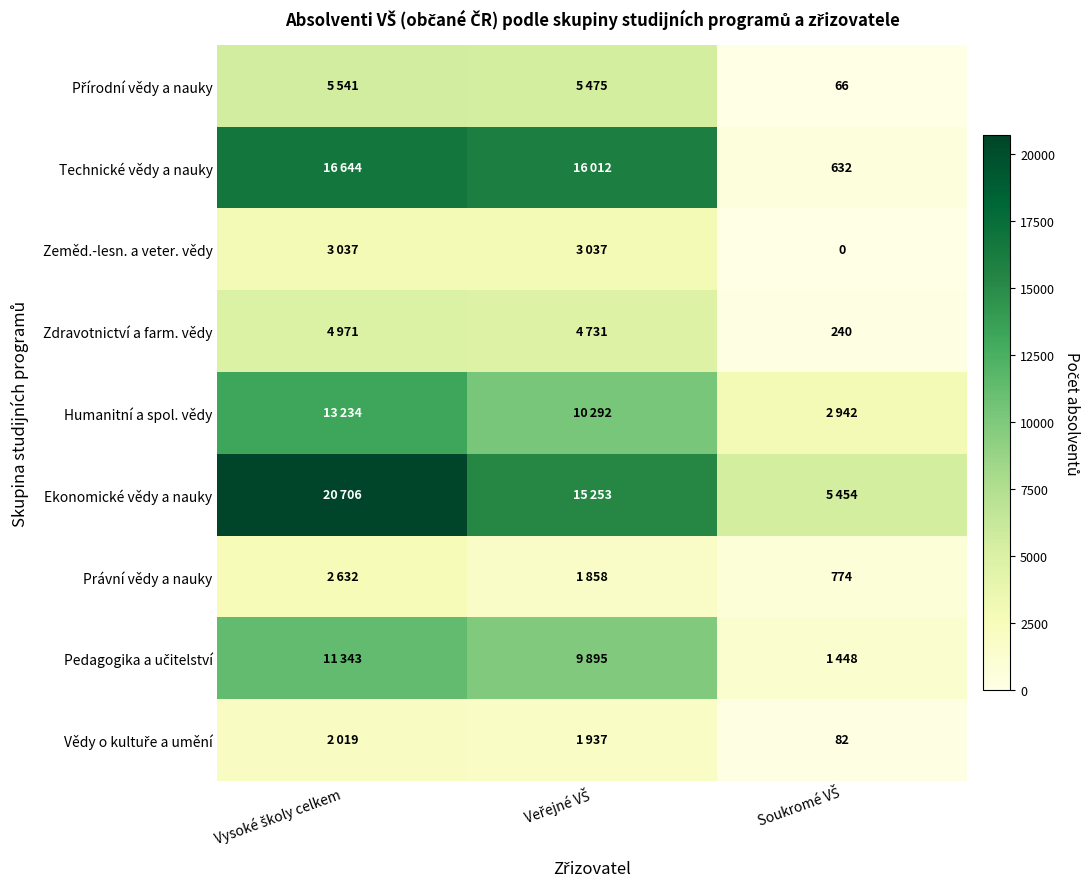

What is the total value across all series at Vysoké školy celkem?

80127